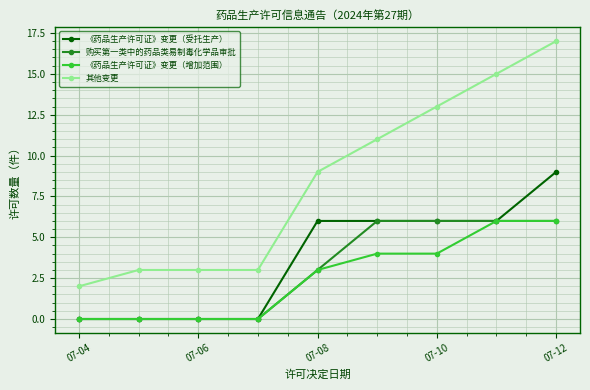

Which series has the widest spread of values?

其他变更